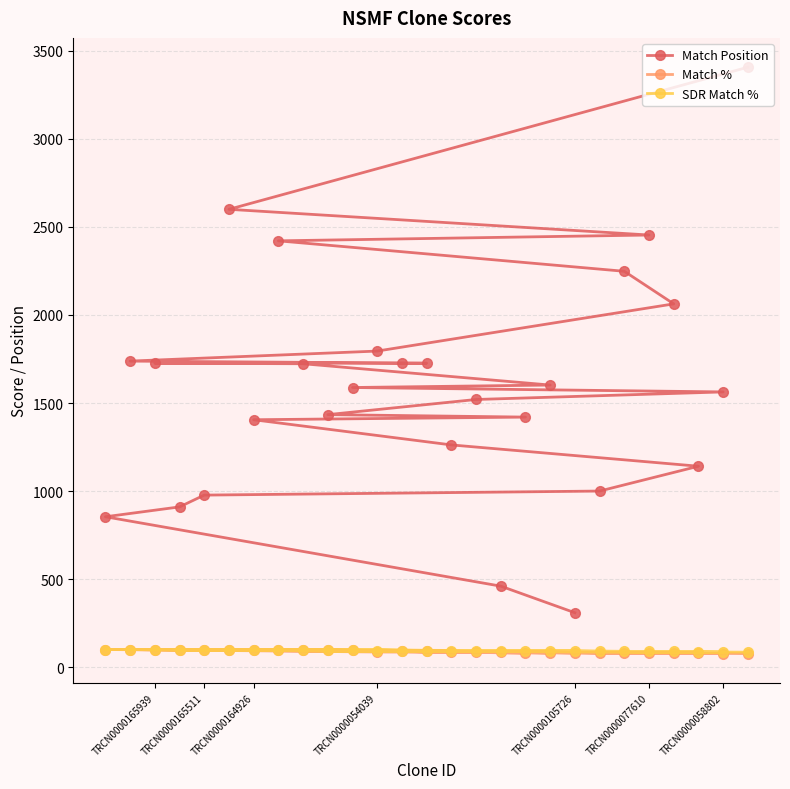

How many data points in Match Position are above 1588?

13